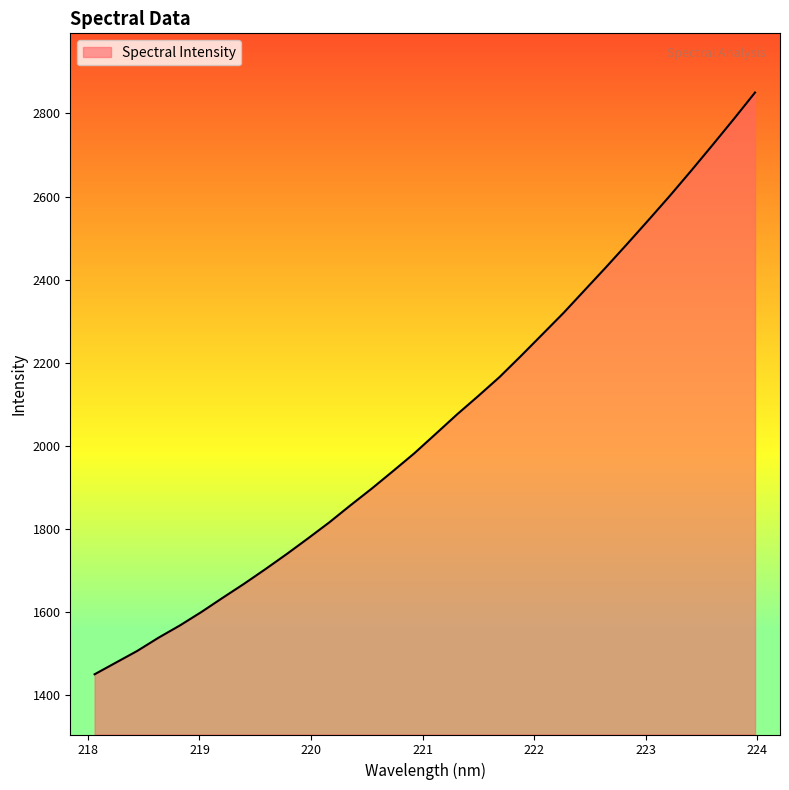

What is the smallest value displayed?

1449.7